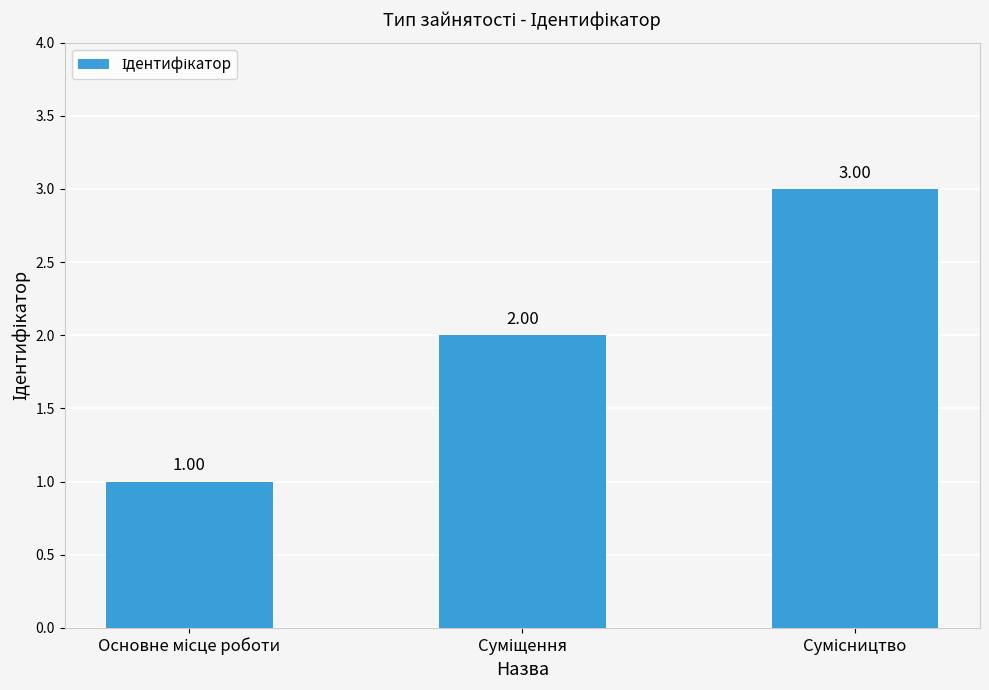

What is the sum of all values?

6